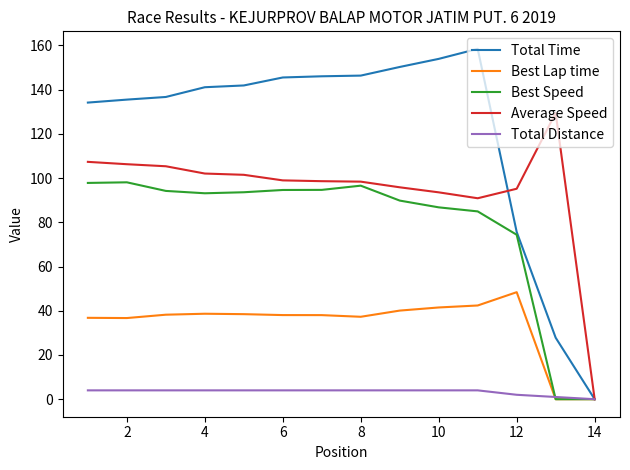

Which series has the largest total across all categories?

Total Time